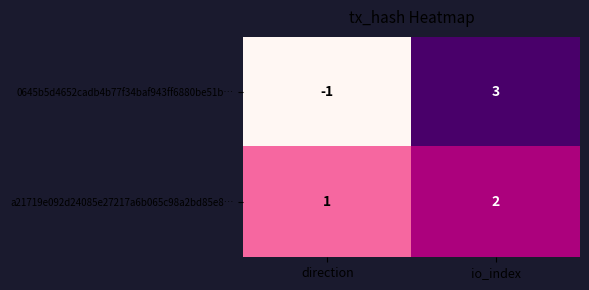

What is the smallest value displayed?

-1